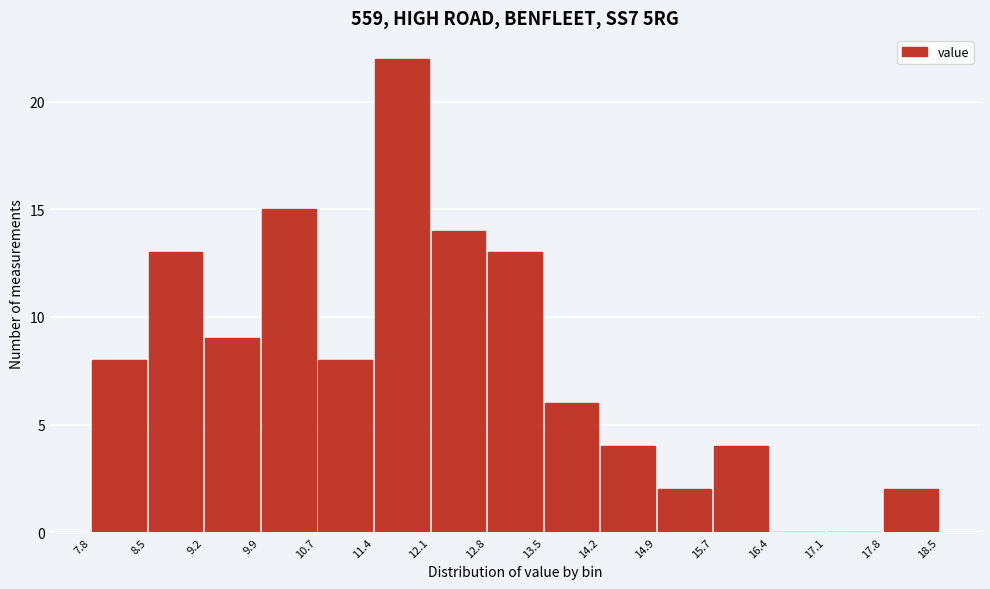

Reading left to right, transcribe this chart: for each bar, give the range it covers on the x-axis and its height. The values are not printed on the chart, so give them approximately, as read against the axis.

7.8 to 8.5: 8
8.5 to 9.2: 13
9.2 to 9.9: 9
9.9 to 10.7: 15
10.7 to 11.4: 8
11.4 to 12.1: 22
12.1 to 12.8: 14
12.8 to 13.5: 13
13.5 to 14.2: 6
14.2 to 14.9: 4
14.9 to 15.7: 2
15.7 to 16.4: 4
16.4 to 17.1: 0
17.1 to 17.8: 0
17.8 to 18.5: 2